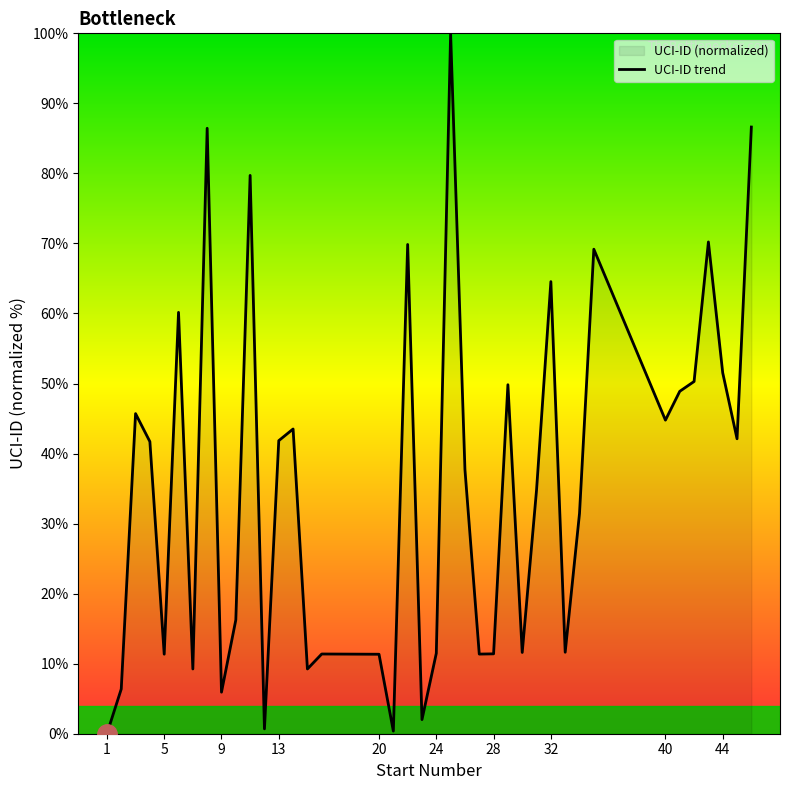

Is it true that the value at 24 is 11.5?

True